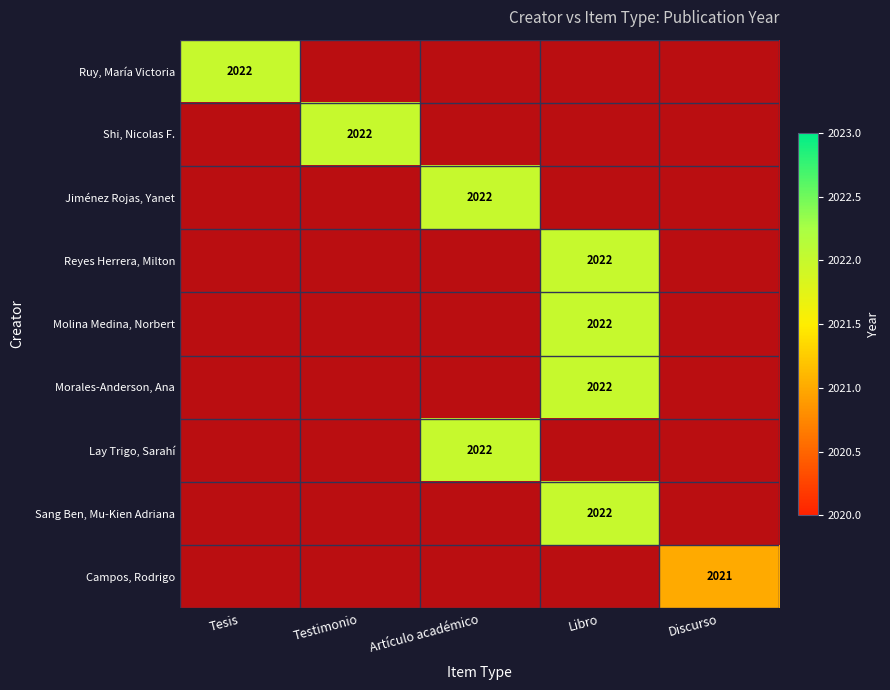

How many categories are shown in the chart?

5